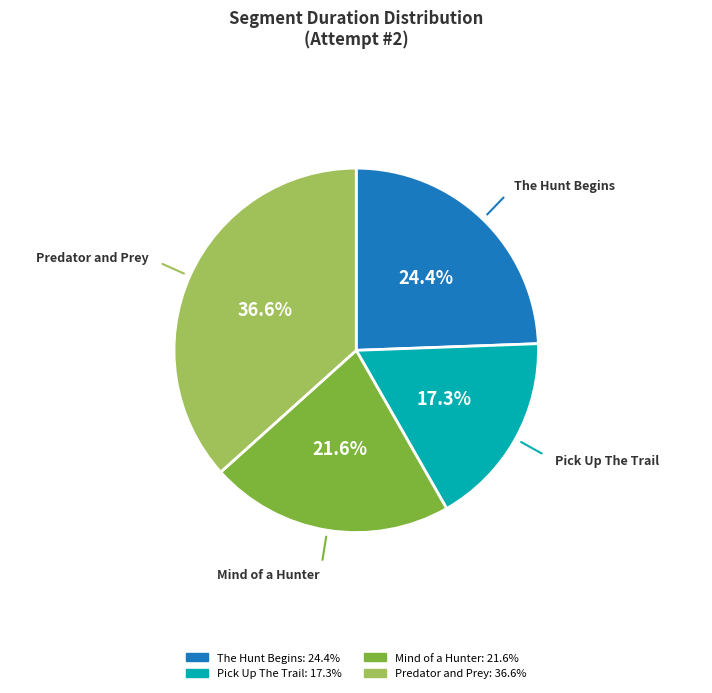

Is it true that Pick Up The Trail is 3% of the pie?

False